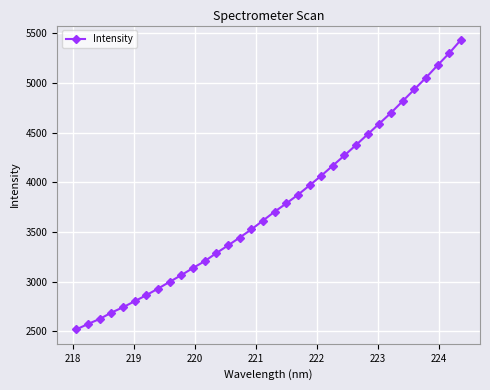

What is the value of the 33rd point from the left?

5299.4